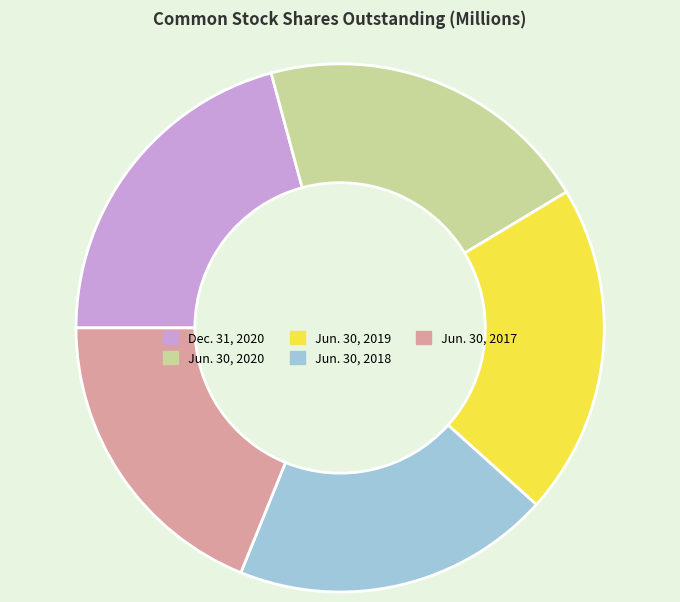

What is the ratio of the value at Dec. 31, 2020 to the value at Jun. 30, 2018?

1.1